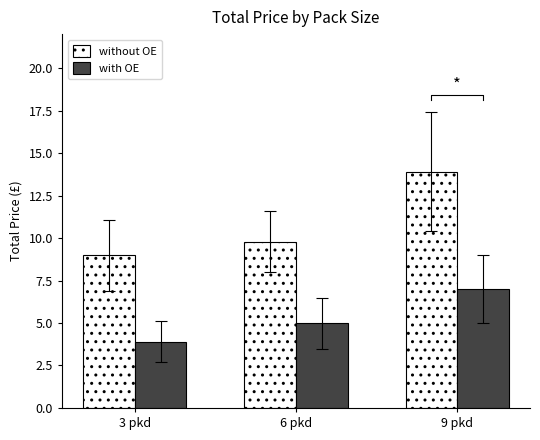

What are all the series names shown in the legend?

without OE, with OE